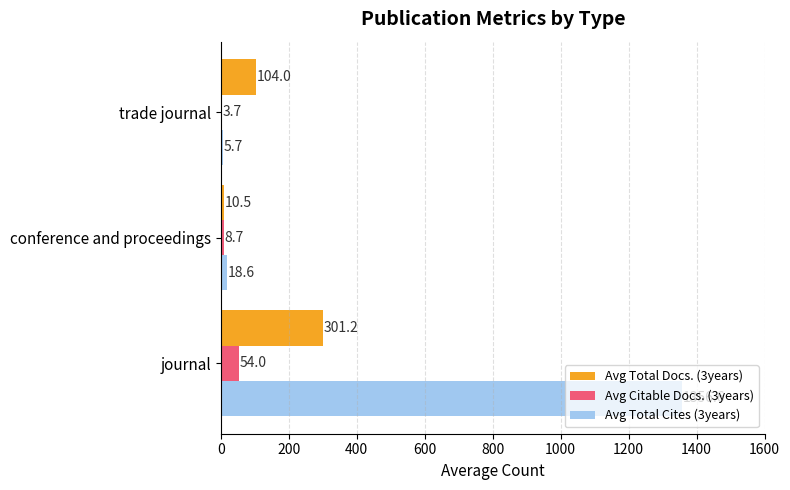

Which series has the largest total across all categories?

Avg Total Cites (3years)